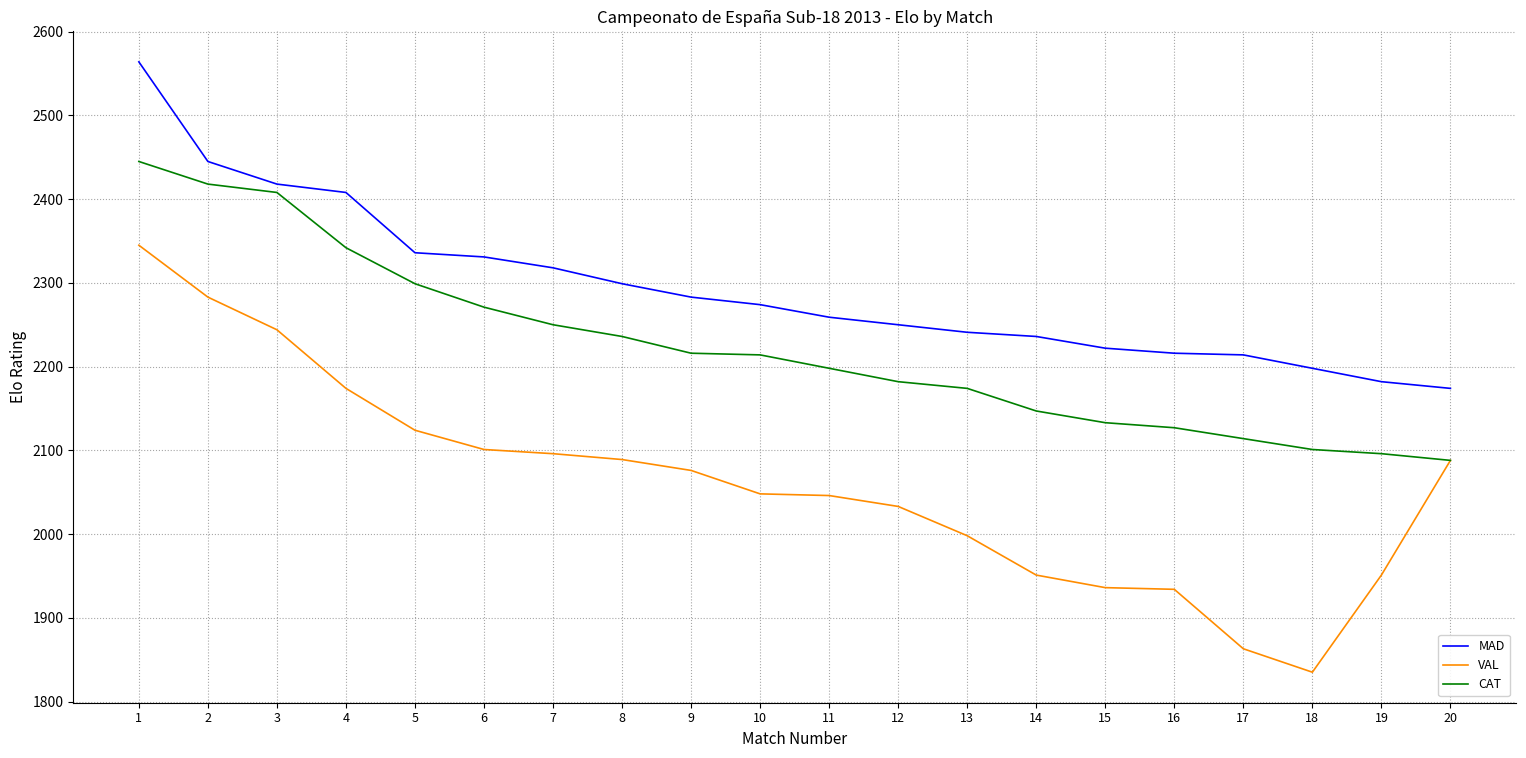

What is the sum of the VAL values at 19 and 17?

3814